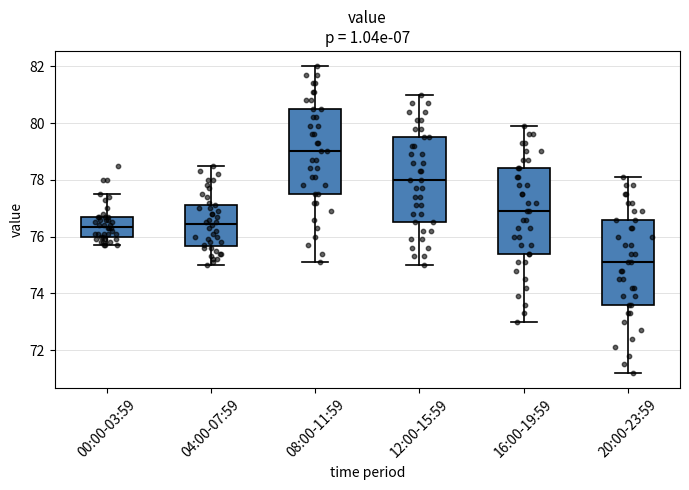

Reading left to right, read every box against the y-axis: the position of its median line, the range the box covers, and the ends of its whiskers. The values are not printed on the chart, so give them approximately, as read against the axis.

00:00-03:59: median 76.4, box 76.0 to 76.8, whiskers 75.8 to 77.6
04:00-07:59: median 76.4, box 75.6 to 77.2, whiskers 75.0 to 78.6
08:00-11:59: median 79.0, box 77.6 to 80.6, whiskers 75.2 to 82.0
12:00-15:59: median 78.0, box 76.6 to 79.6, whiskers 75.0 to 81.0
16:00-19:59: median 77.0, box 75.4 to 78.4, whiskers 73.0 to 80.0
20:00-23:59: median 75.2, box 73.6 to 76.6, whiskers 71.2 to 78.2